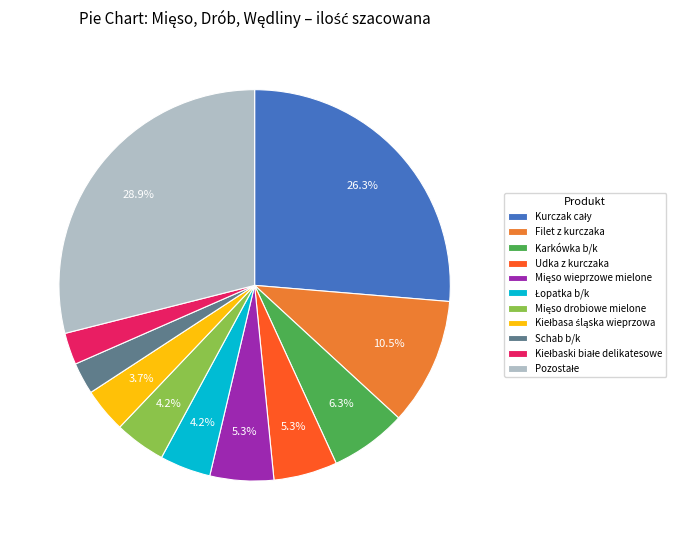

What is the ratio of the value at Udka z kurczaka to the value at Karkówka b/k?

0.8